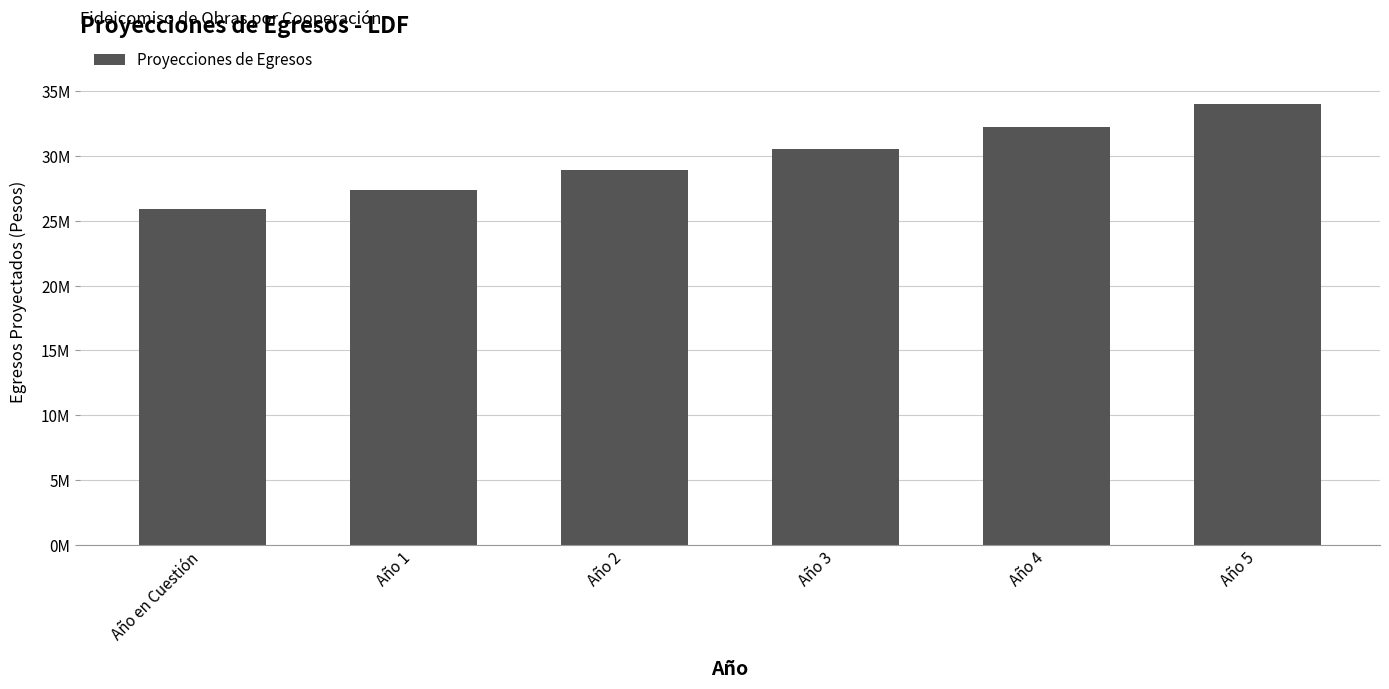

Are the bars horizontal?

No